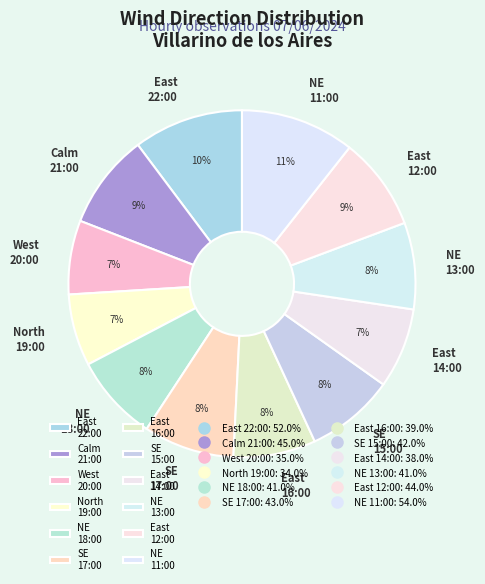

What percentage is the North 19:00 slice, to the nearest percent?

7%